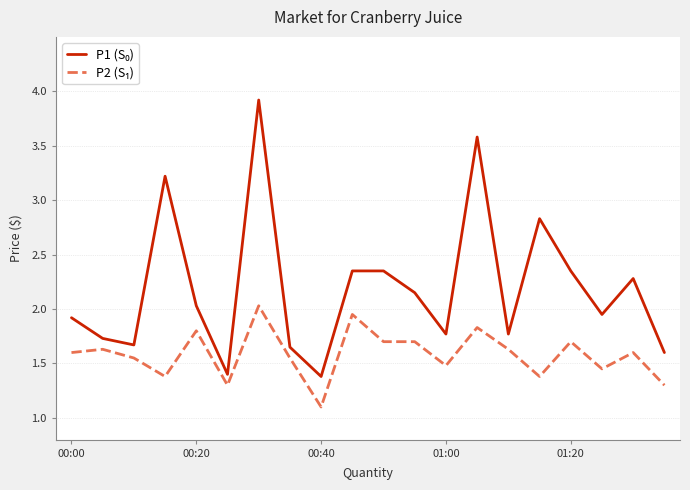

What is the minimum value shown in the chart?

1.1